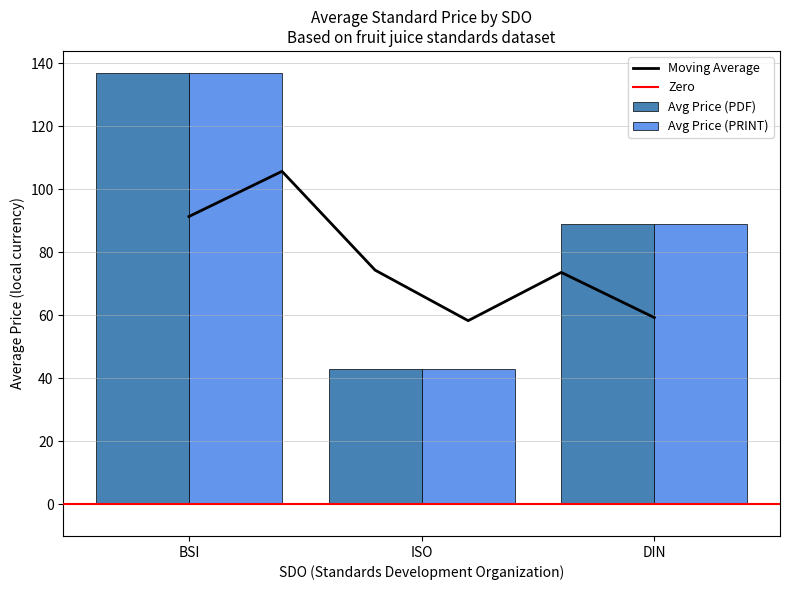

What is the minimum value for Avg Price (PDF)?

43.0